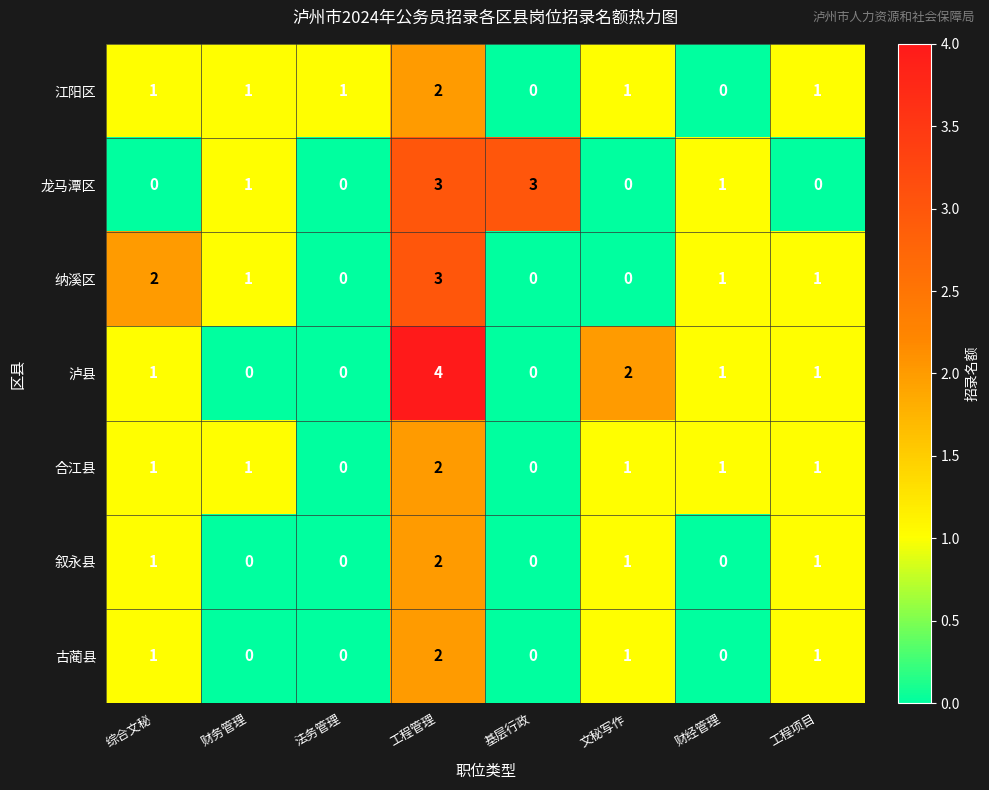

Count the 合江县 values in the range 1 to 2.

6